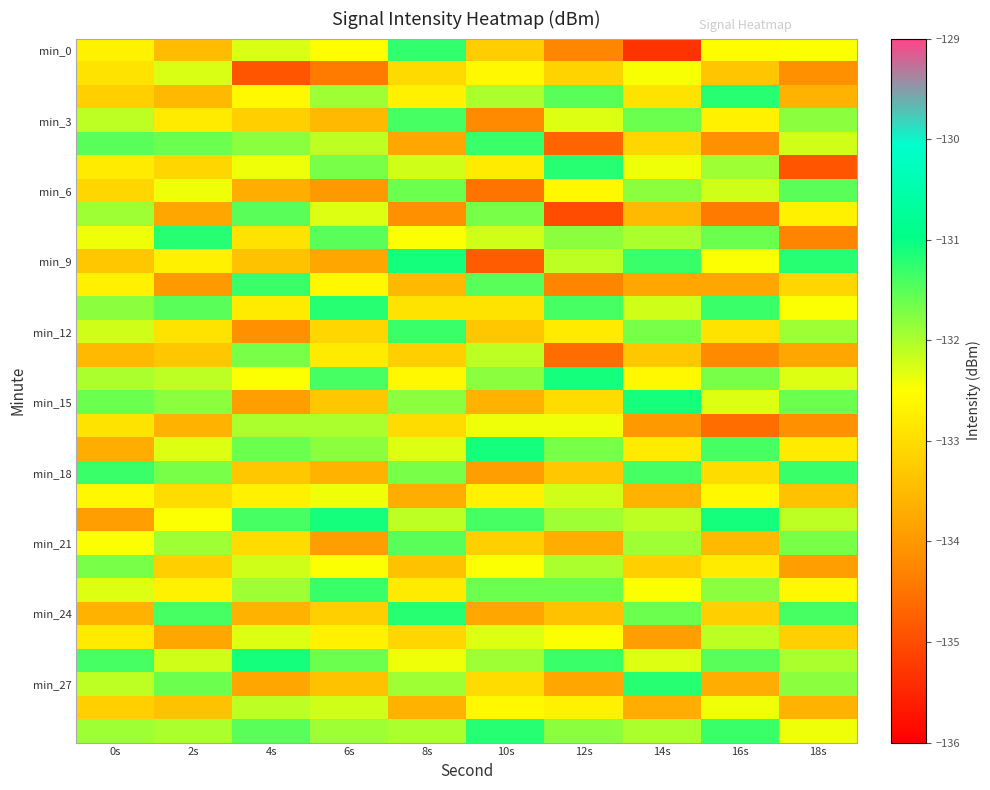

Which label corresponds to the largest value in the chart?

8s